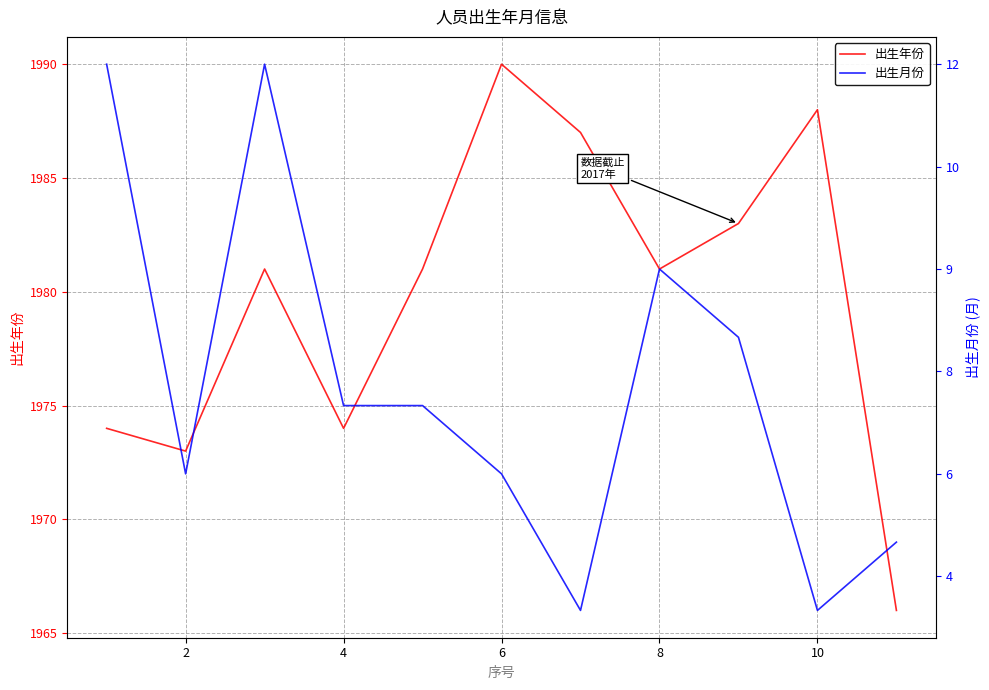

The value of 出生年份 at 8 is 2656. True or false?

False